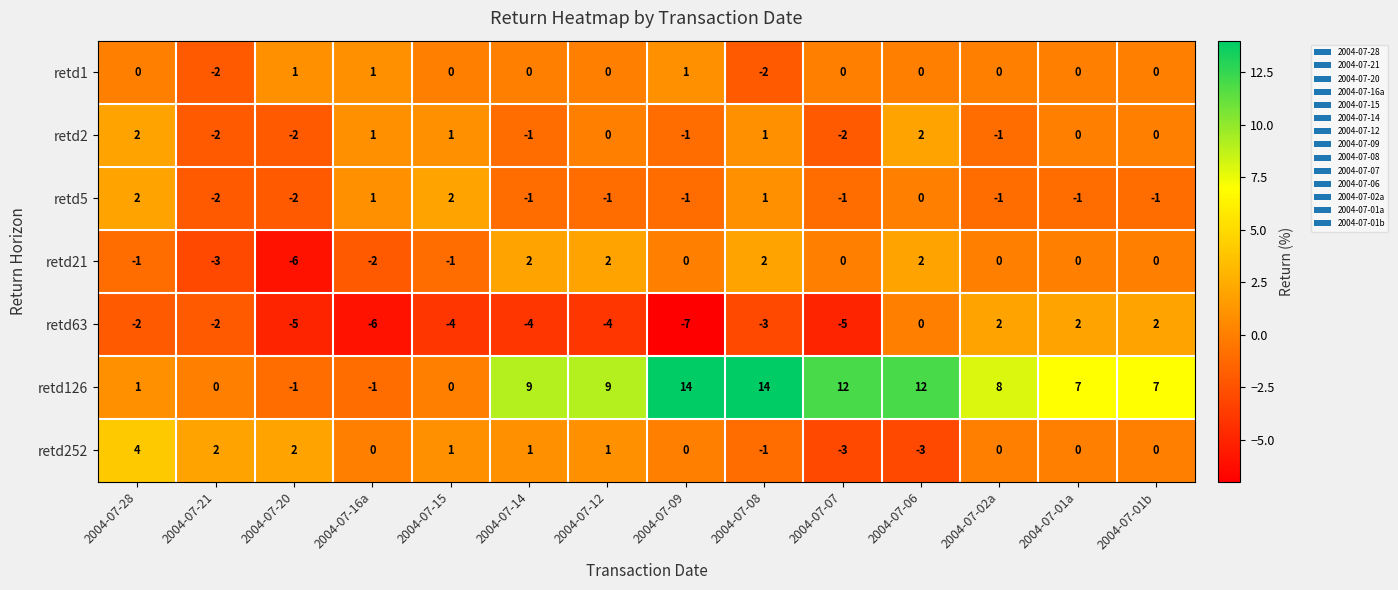

Is it true that retd5 equals -1 at 2004-07-02a?

True